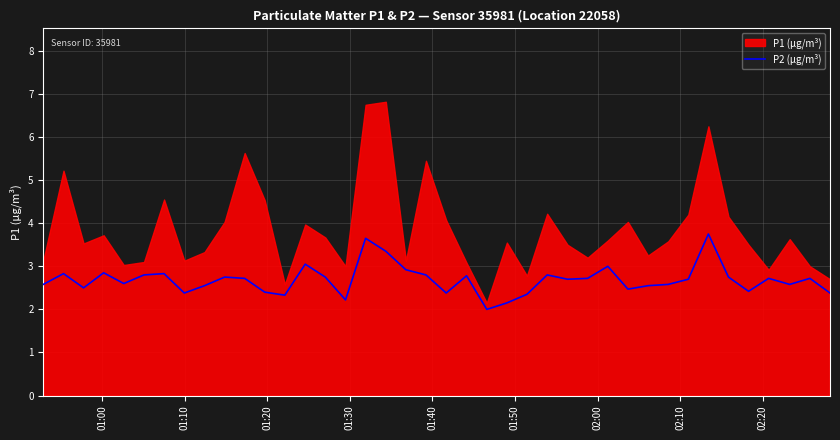

What is the sum of all values?

107.4